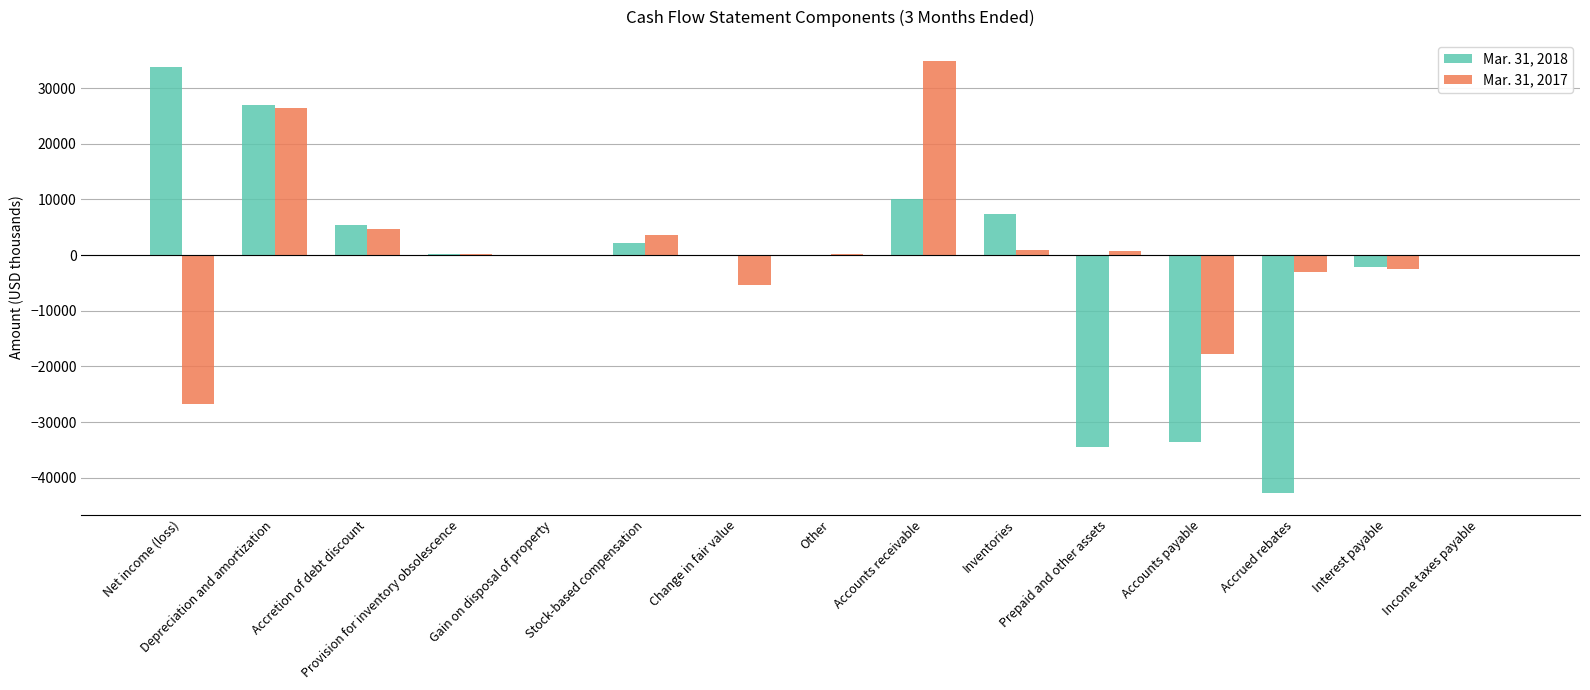

At which label does Mar. 31, 2018 first exceed 34?

Net income (loss)